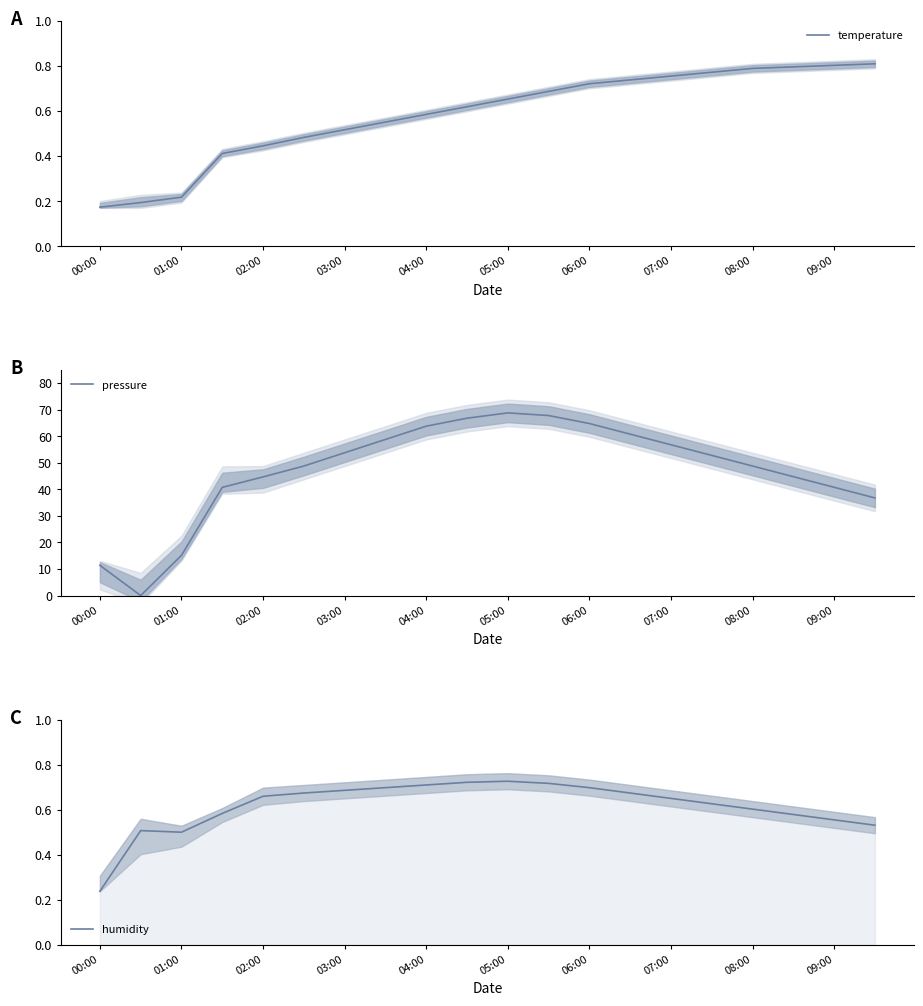

True or false: humidity and temperature cross at least once.

True